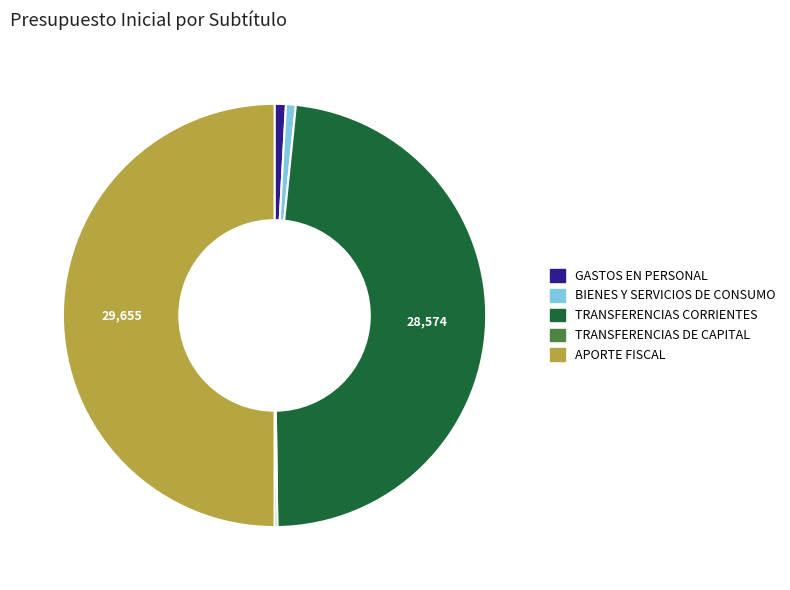

Is TRANSFERENCIAS CORRIENTES the majority of the pie?

No